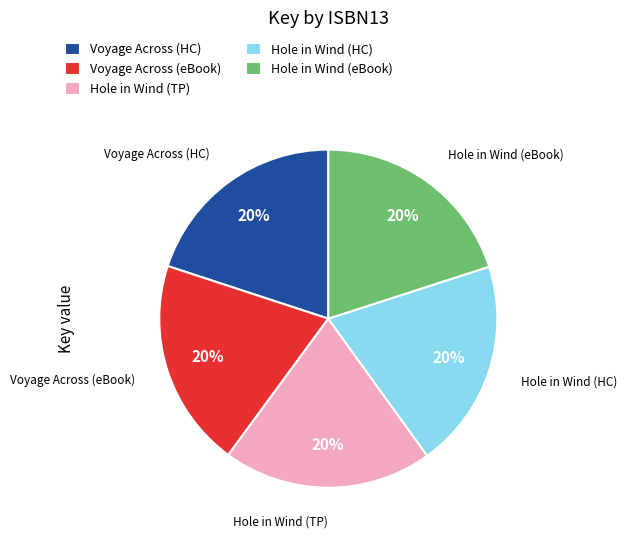

Is the sum of Hole in Wind (HC) and Voyage Across (eBook) greater than half?

No